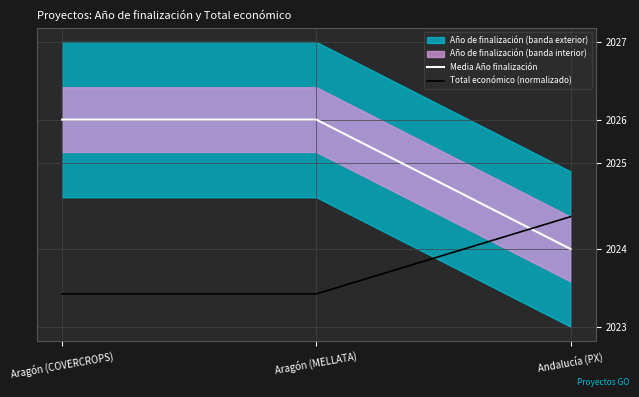

At which label does Media Año finalización reach its peak?

Aragón (COVERCROPS)